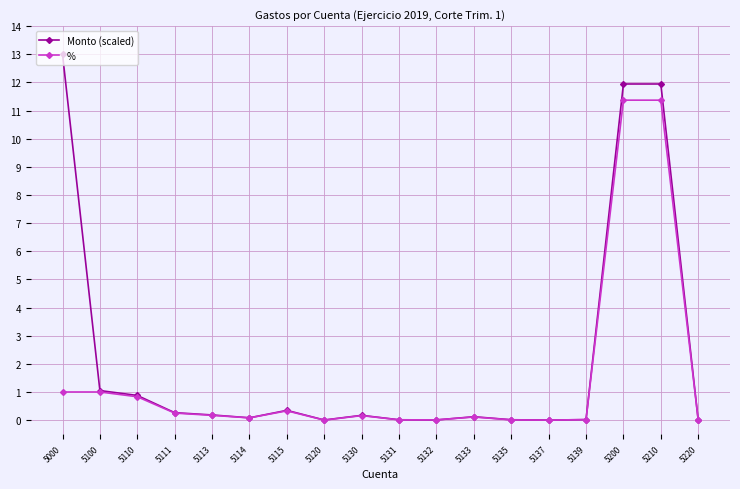

The value of Monto (scaled) at 5220 is 0.0. True or false?

True